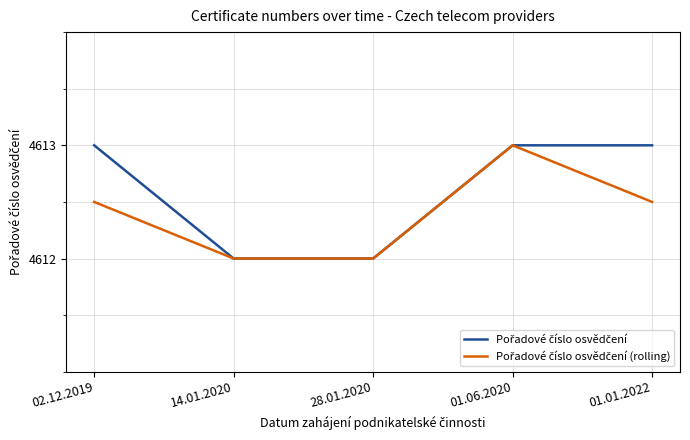

Rank the series by their maximum value, from lowest to highest.

Pořadové číslo osvědčení, Pořadové číslo osvědčení (rolling)